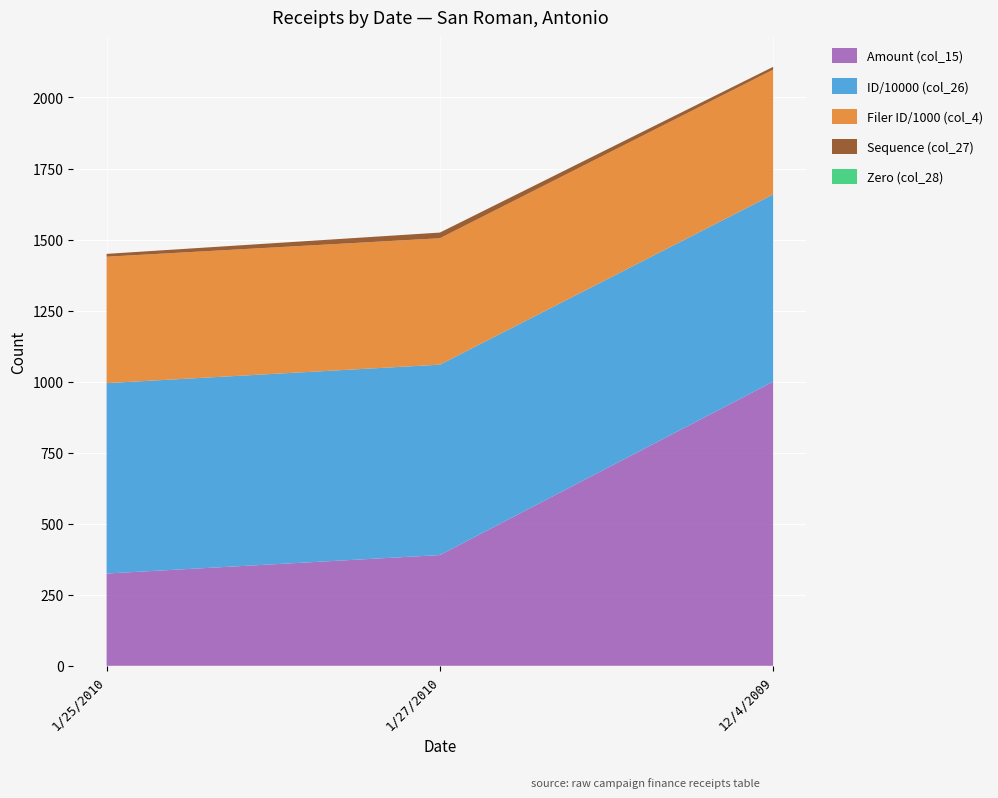

At which label does Amount (col_15) reach its minimum?

1/25/2010